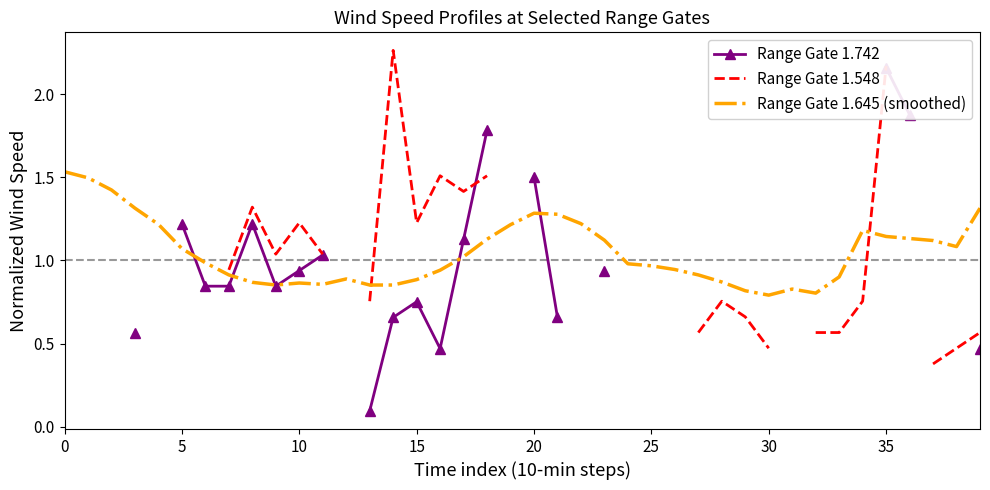

What are all the series names shown in the legend?

Range Gate 1.742, Range Gate 1.548, Range Gate 1.645 (smoothed)